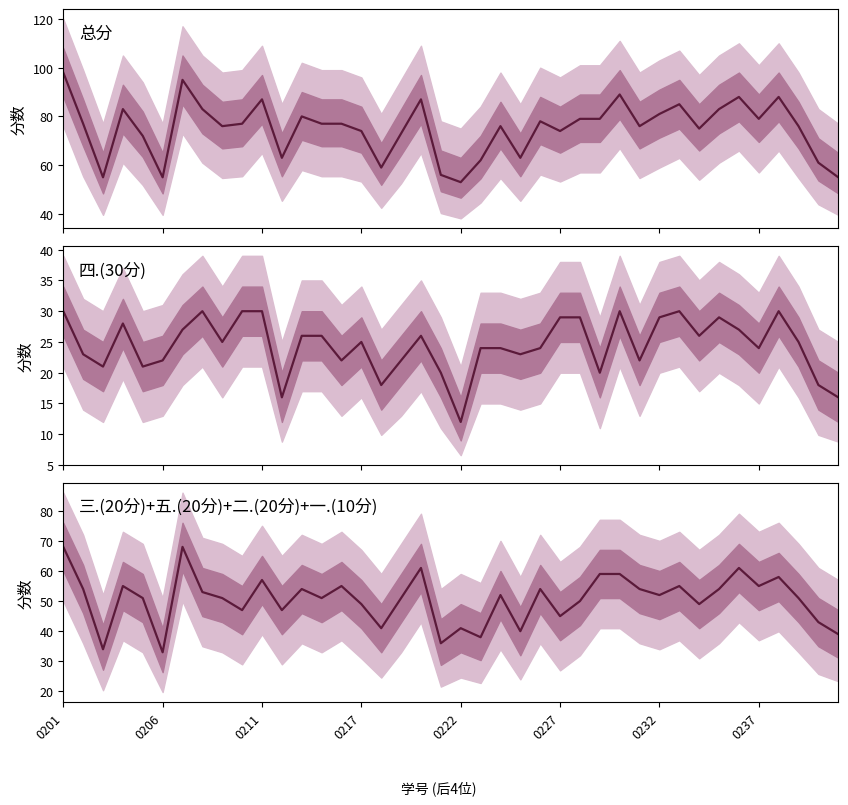

Reading right to left, list all the values displayed in this chart.

总分: 55	61	76	88	79	88	83	75	85	81	76	89	79	79	74	78	63	76	62	53	56	87	73	59	74	77	77	80	63	87	77	76	83	95	55	72	83	55	77	98
四.(30分): 16	18	25	30	24	27	29	26	30	29	22	30	20	29	29	24	23	24	24	12	20	26	22	18	25	22	26	26	16	30	30	25	30	27	22	21	28	21	23	30
三.(20分)+五.(20分)+二.(20分)+一.(10分): 39	43	51	58	55	61	54	49	55	52	54	59	59	50	45	54	40	52	38	41	36	61	51	41	49	55	51	54	47	57	47	51	53	68	33	51	55	34	54	68